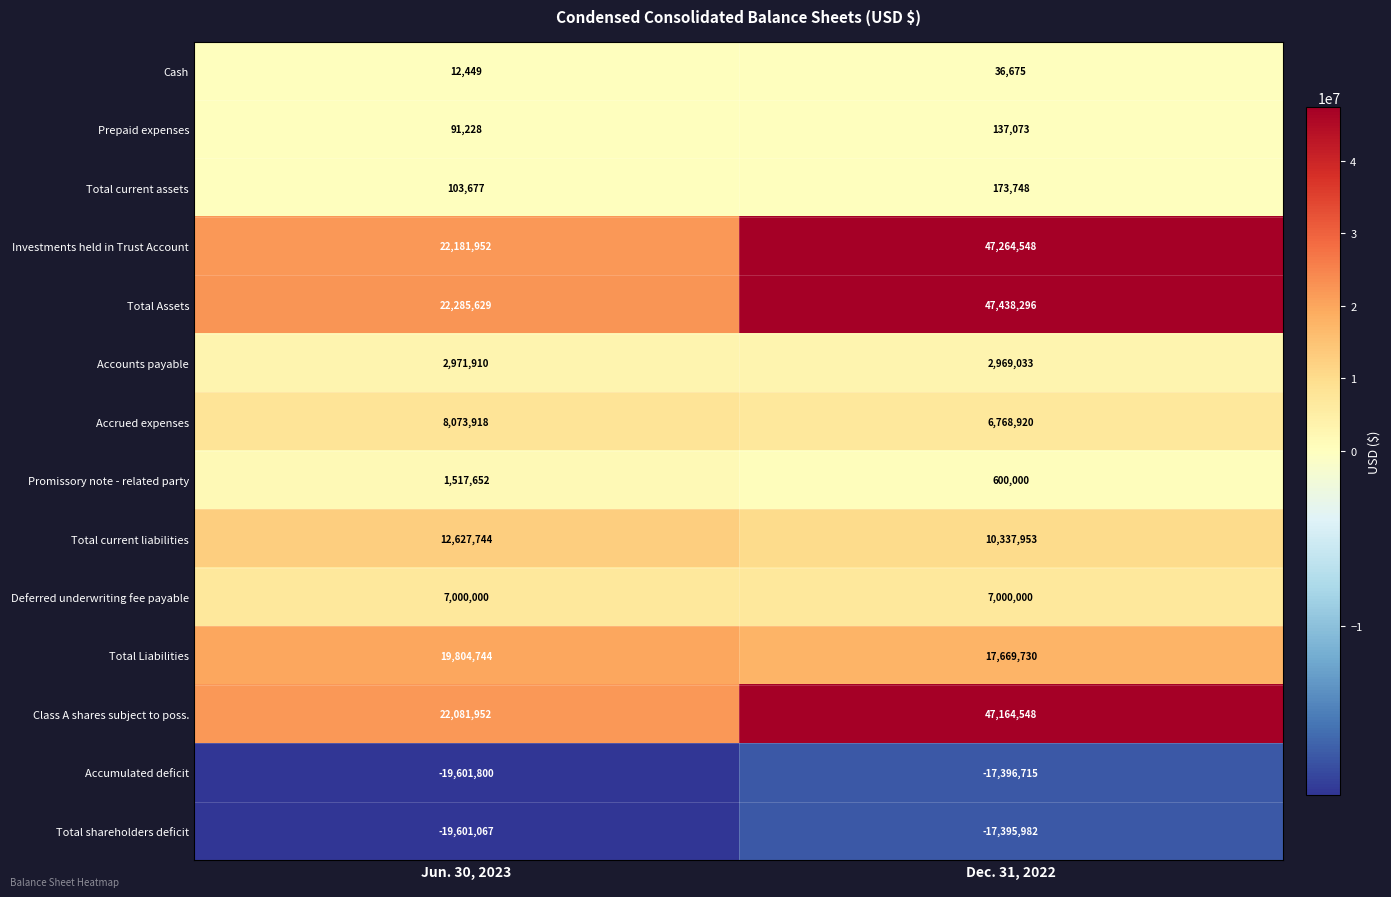

Reading left to right, list all the values displayed in this chart.

Cash: 12449	36675
Prepaid expenses: 91228	137073
Total current assets: 103677	173748
Investments held in Trust Account: 22181952	47264548
Total Assets: 22285629	47438296
Accounts payable: 2971910	2969033
Accrued expenses: 8073918	6768920
Promissory note - related party: 1517652	600000
Total current liabilities: 12627744	10337953
Deferred underwriting fee payable: 7000000	7000000
Total Liabilities: 19804744	17669730
Class A shares subject to poss.: 22081952	47164548
Accumulated deficit: -19601800	-17396715
Total shareholders deficit: -19601067	-17395982